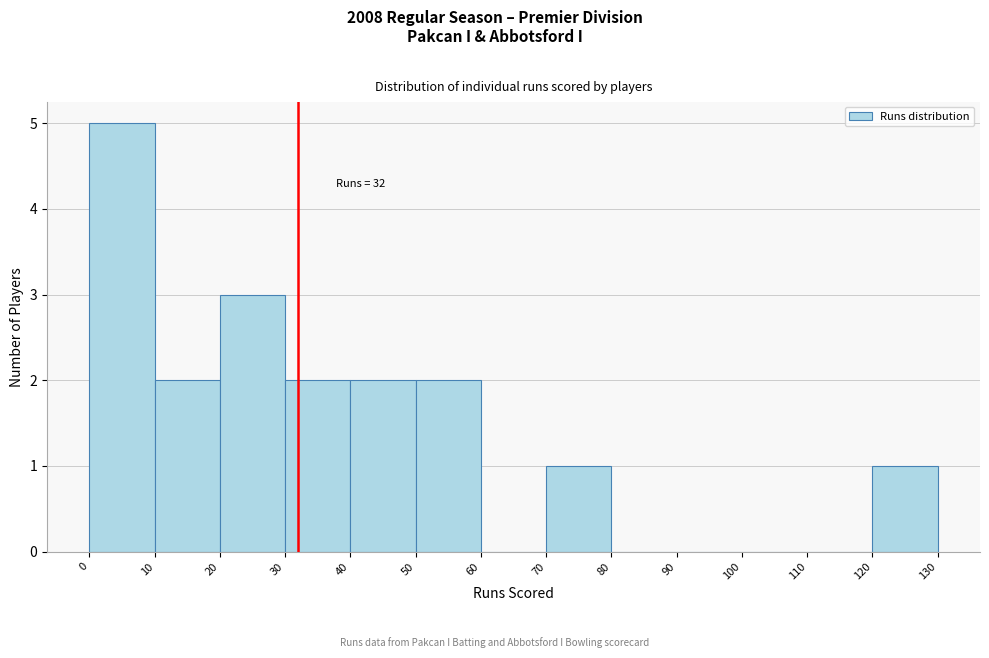

Which range on the x-axis has the tallest bar?

0 to 10